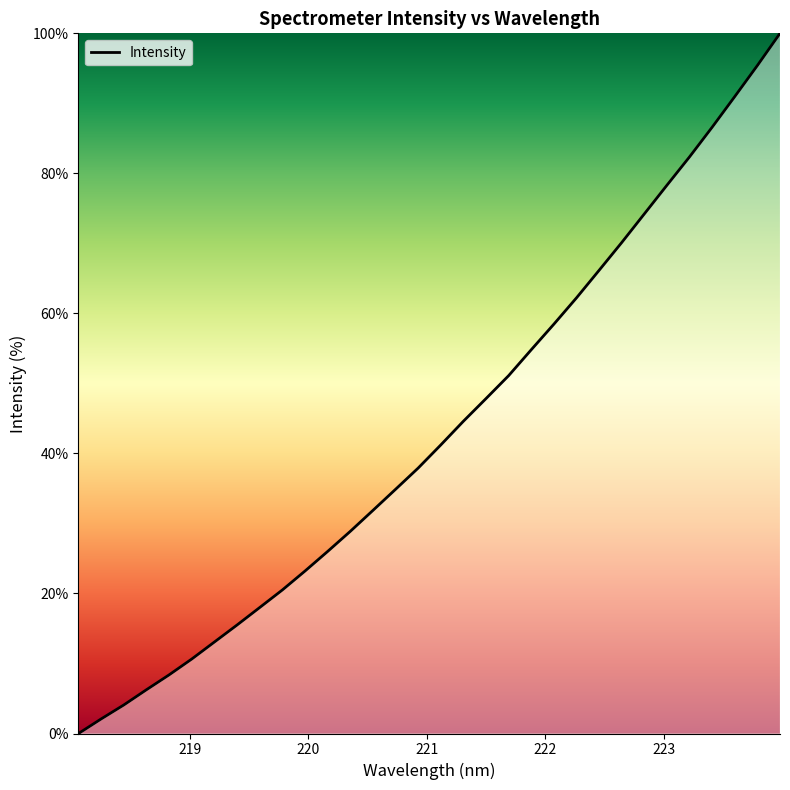

What is the maximum value shown in the chart?

100.0